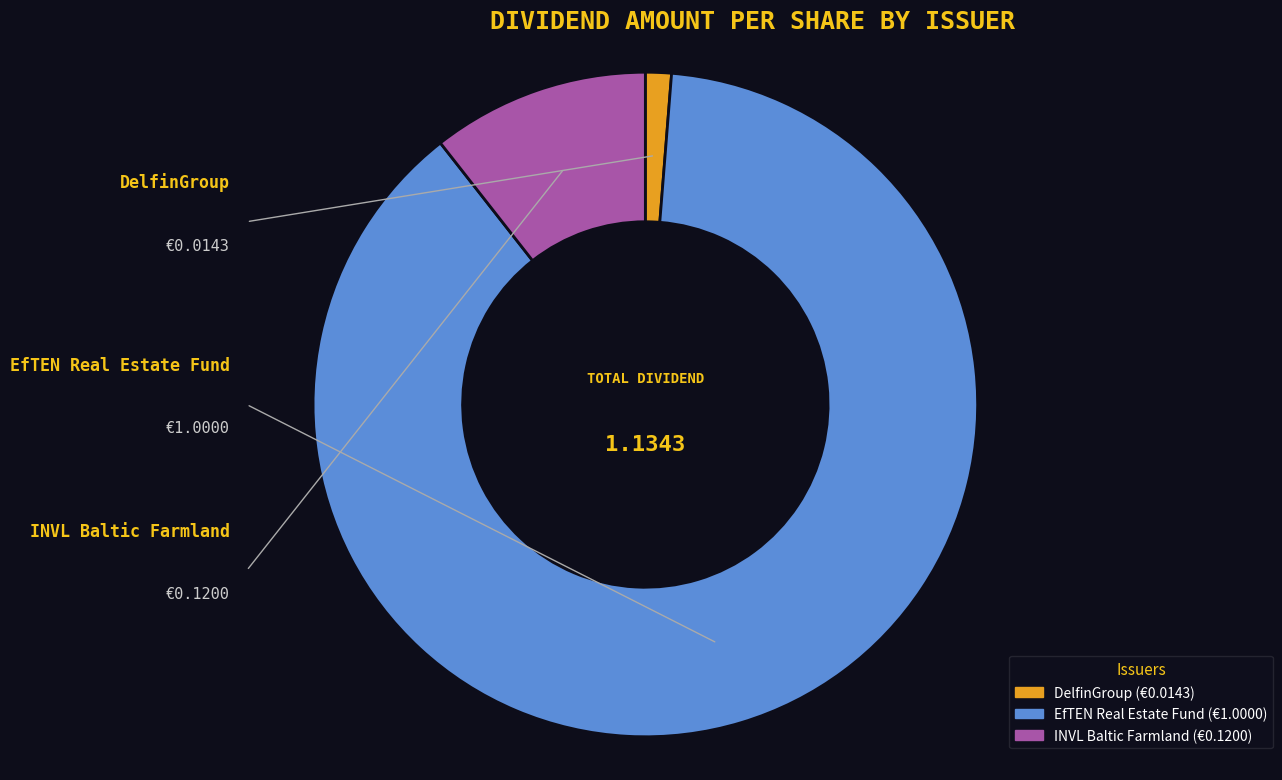

Which slice represents more than half of the pie?

EfTEN Real Estate Fund